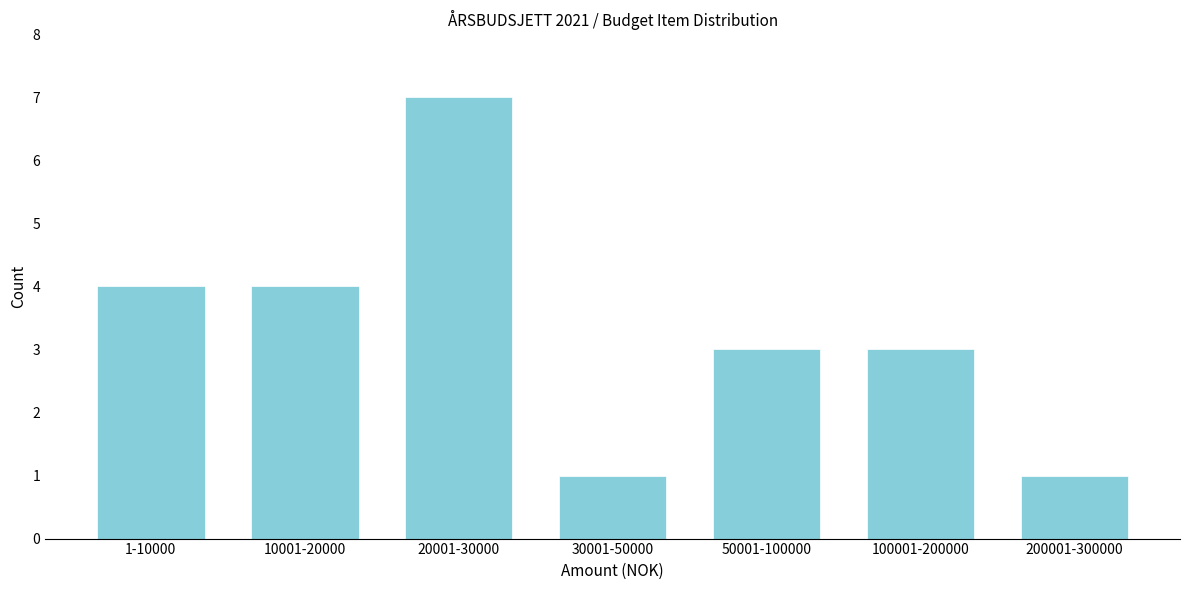

Reading left to right, extract all data points from this chart.

4	4	7	1	3	3	1